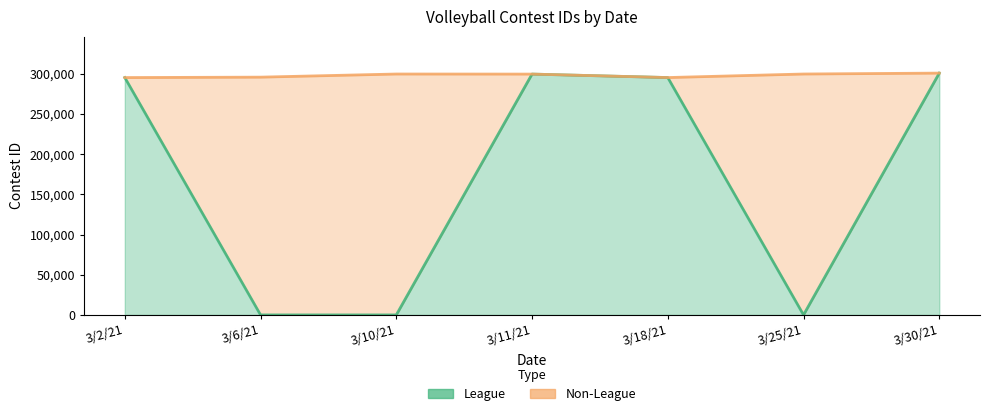

Reading right to left, extract all data points from this chart.

3/30/21=300785	3/25/21=0	3/18/21=295248	3/11/21=299561	3/10/21=0	3/6/21=0	3/2/21=295244